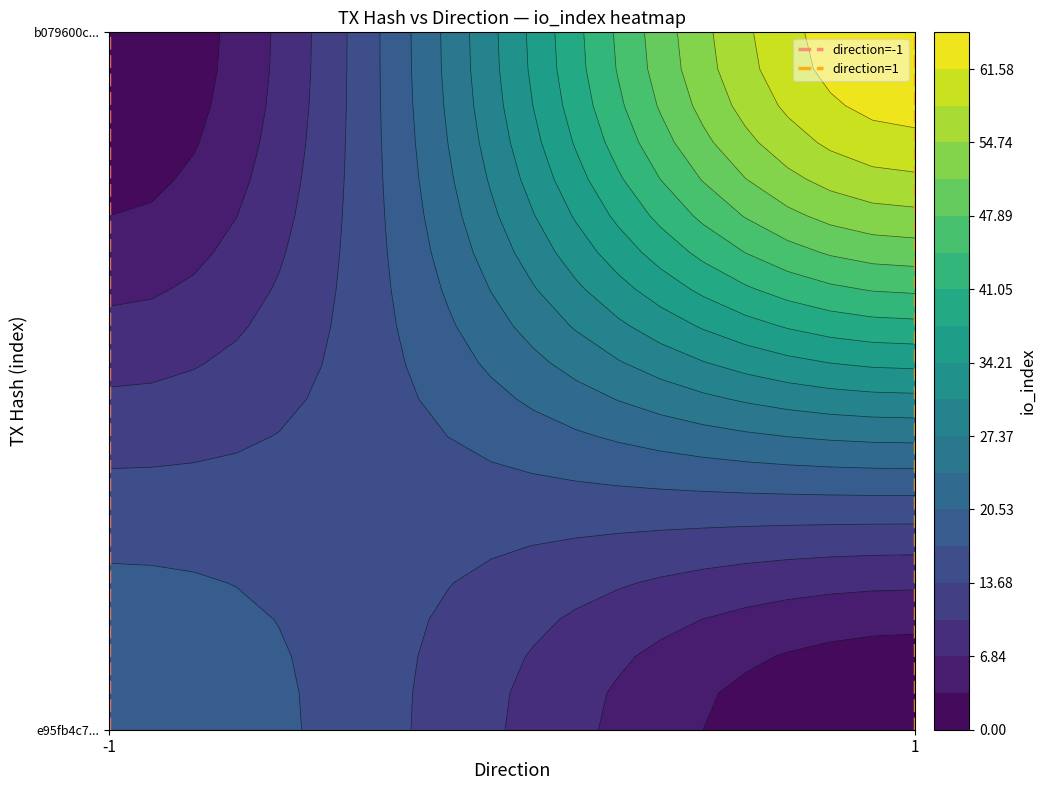

Where is direction=-1 nearest to the value 0?

-1